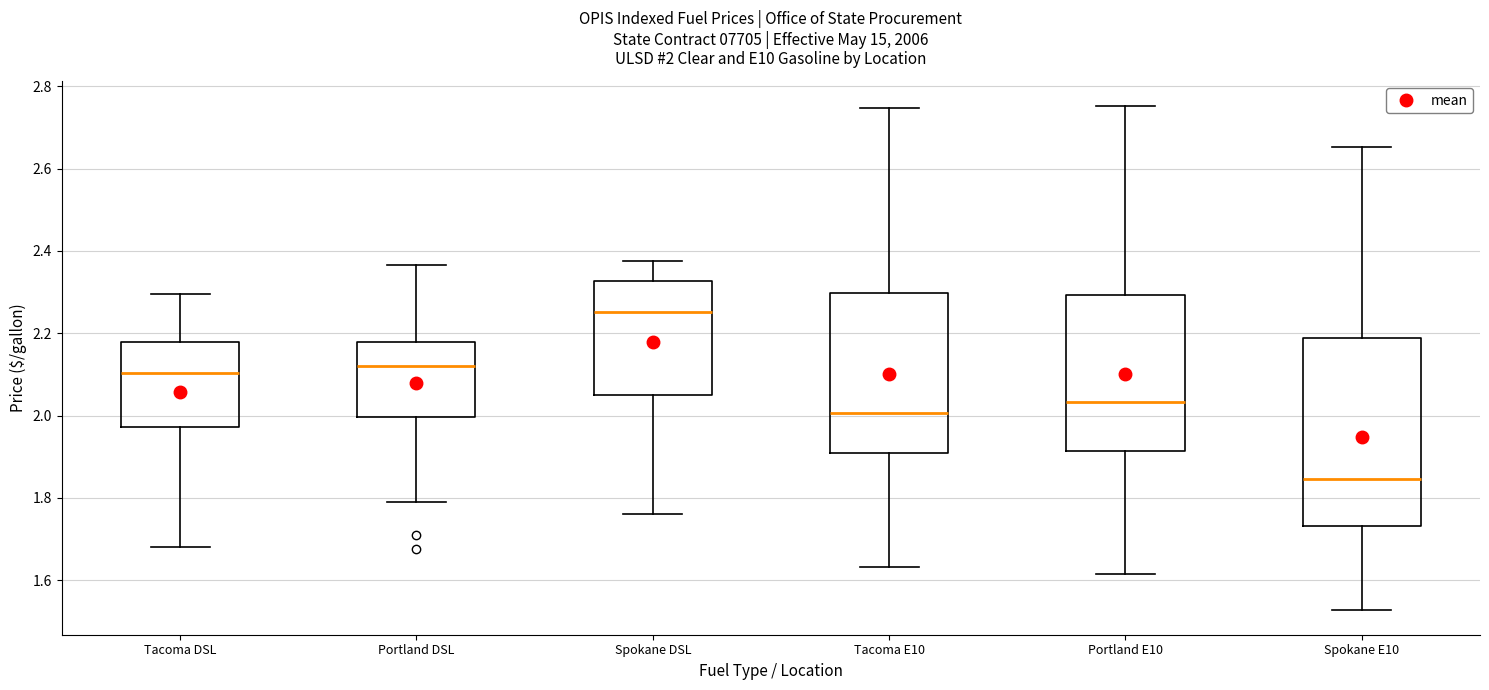

Which box has the highest median line?

Spokane DSL